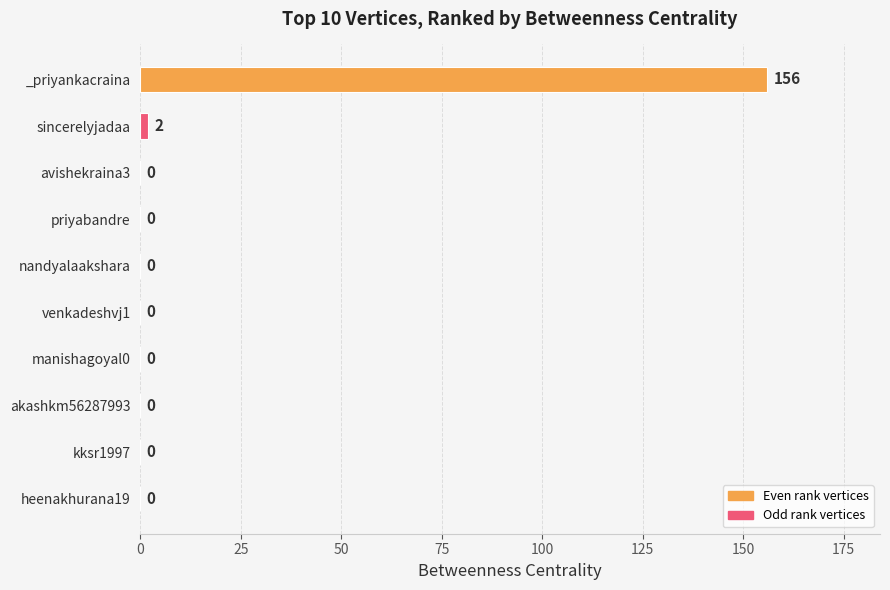

At which label is the value closest to 78?

sincerelyjadaa